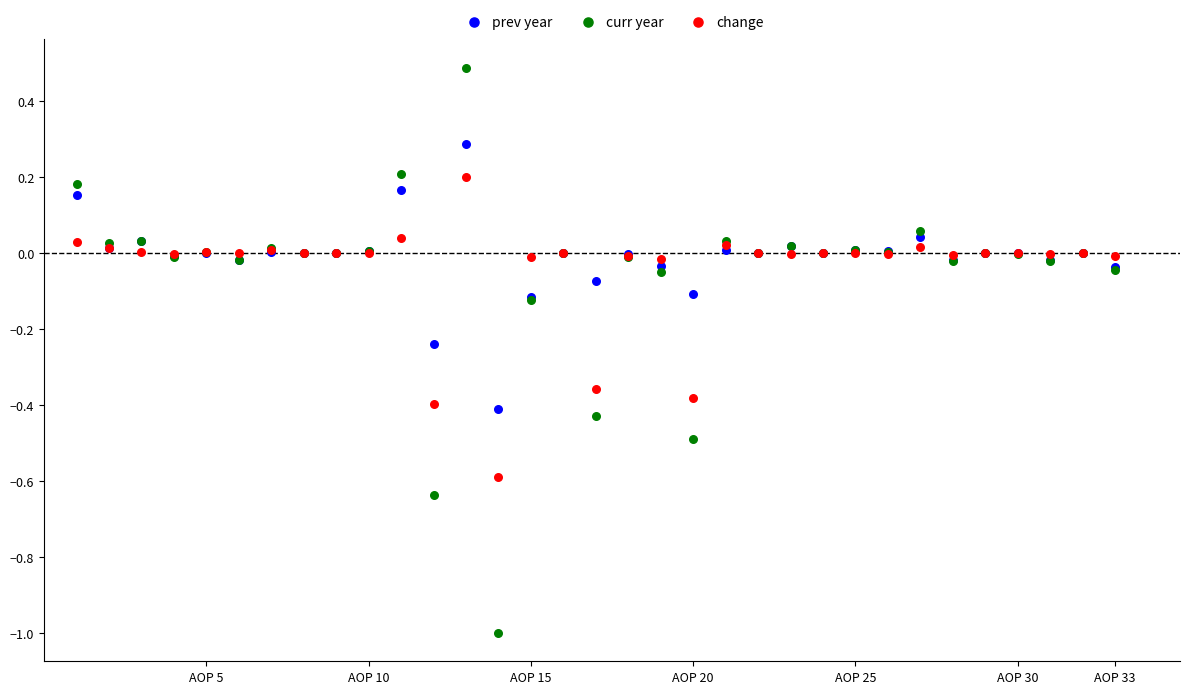

Which series contains the highest Y value?

curr year